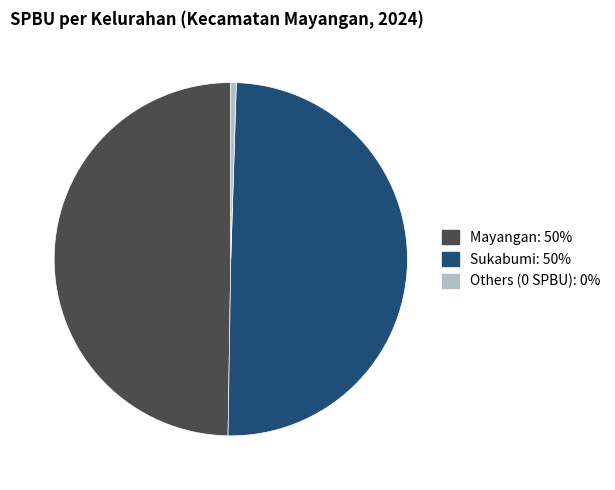

How many slices are in this pie chart?

3